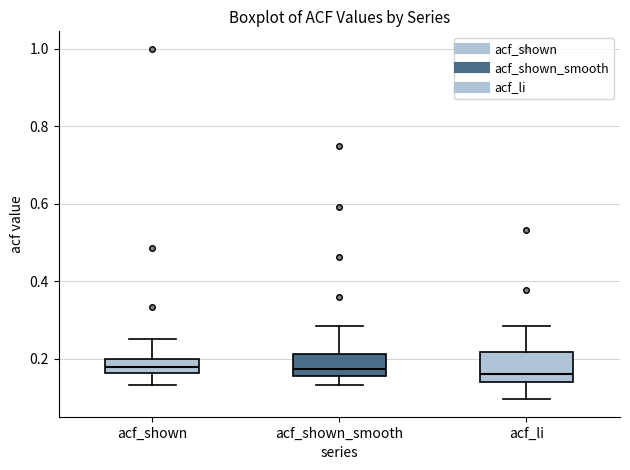

Where does the upper whisker of the box for acf_shown_smooth end on the y-axis? The values are not printed on the chart, so give them approximately, as read against the axis.

0.28